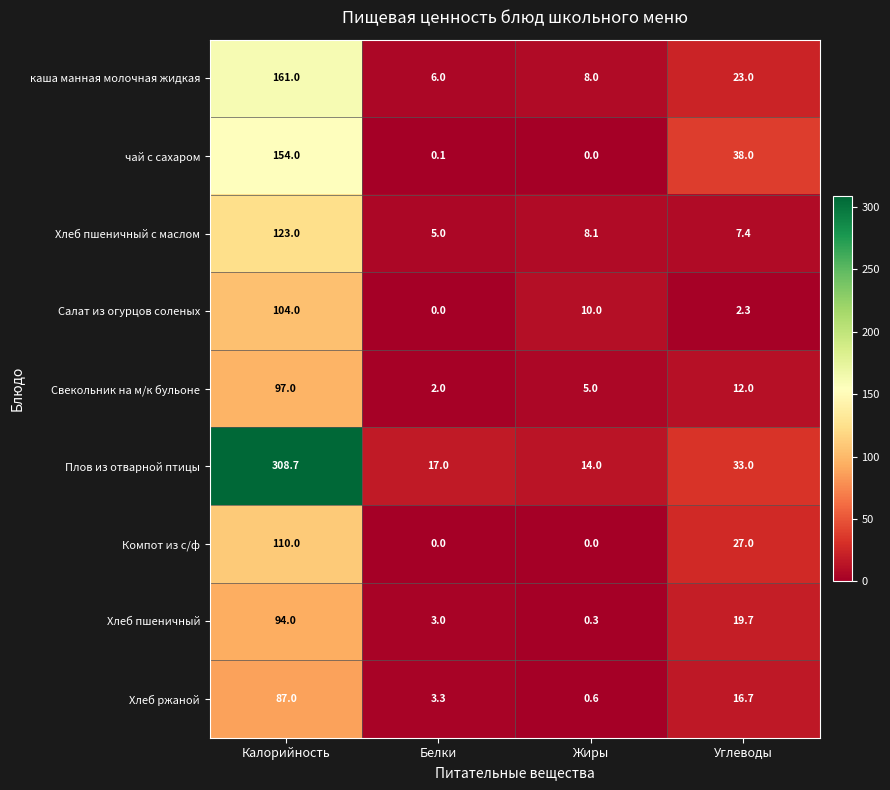

The Хлеб пшеничный series shows 28.9 at Углеводы. True or false?

False